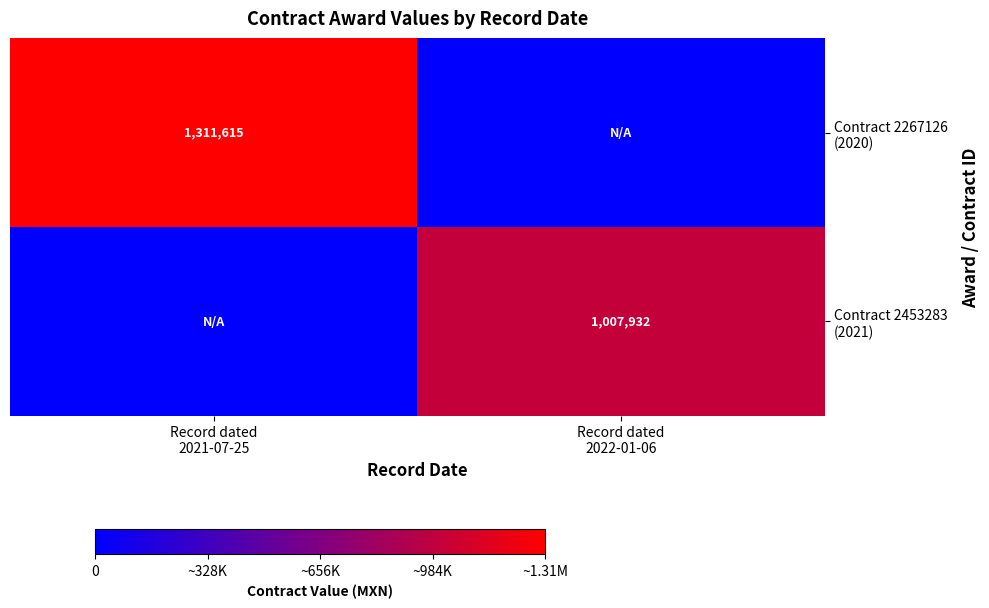

What is the difference between the maximum and minimum values in the Contract 2267126 (2020) series?

1311615.2